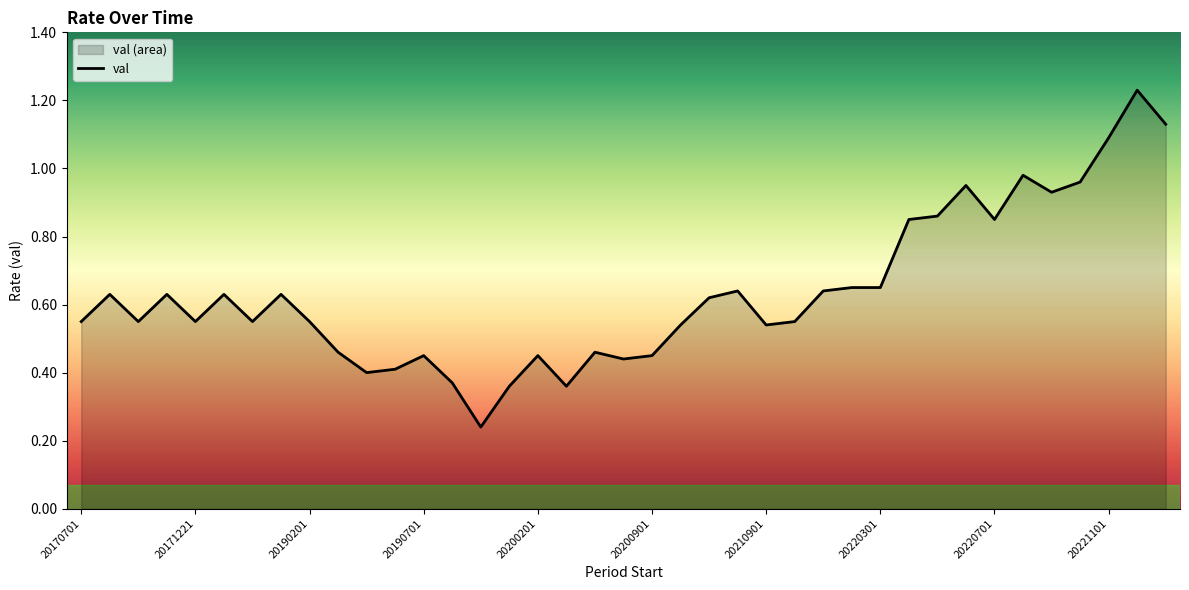

The value at 20220701 is 0.6. True or false?

False